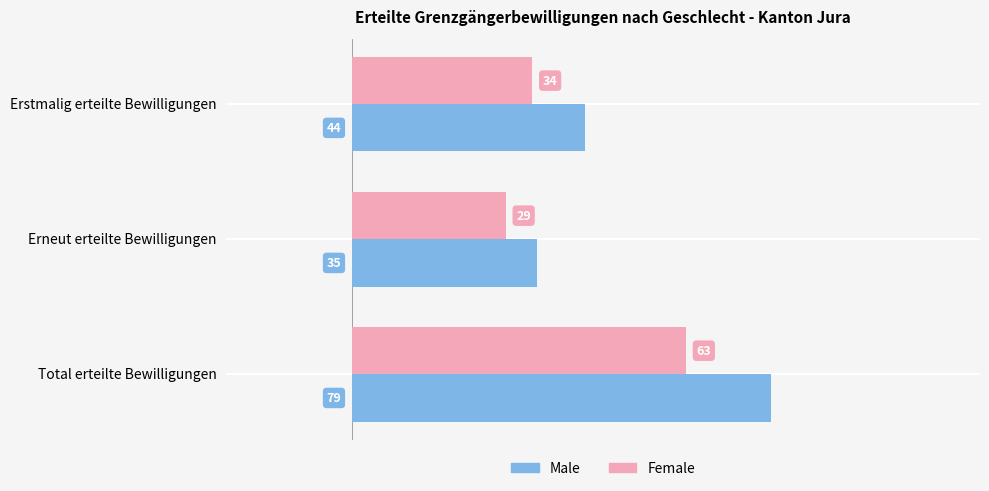

Which series has the largest range (max minus min)?

Male